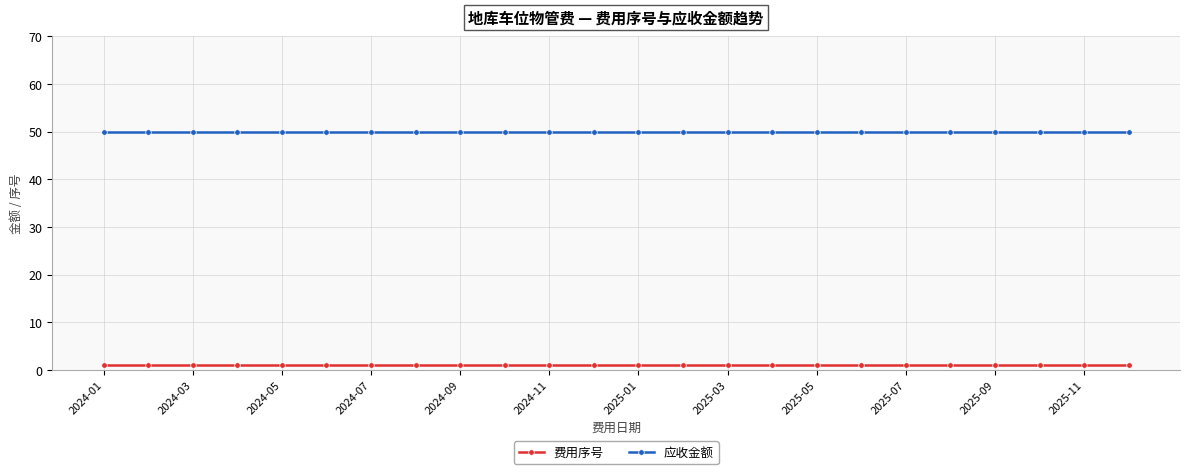

What is the sum of all 费用序号 values?

24